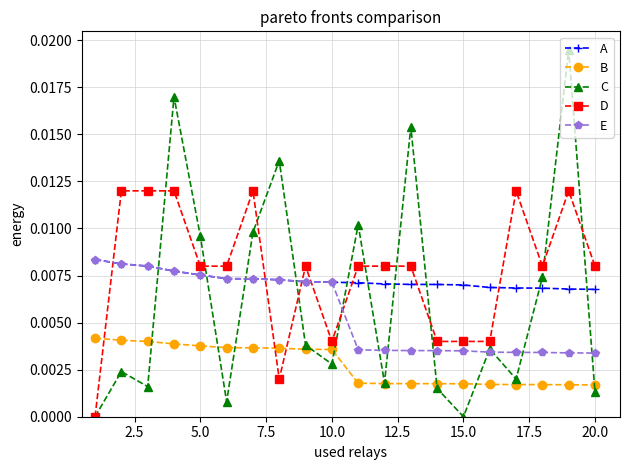

How many series are shown in this chart?

5